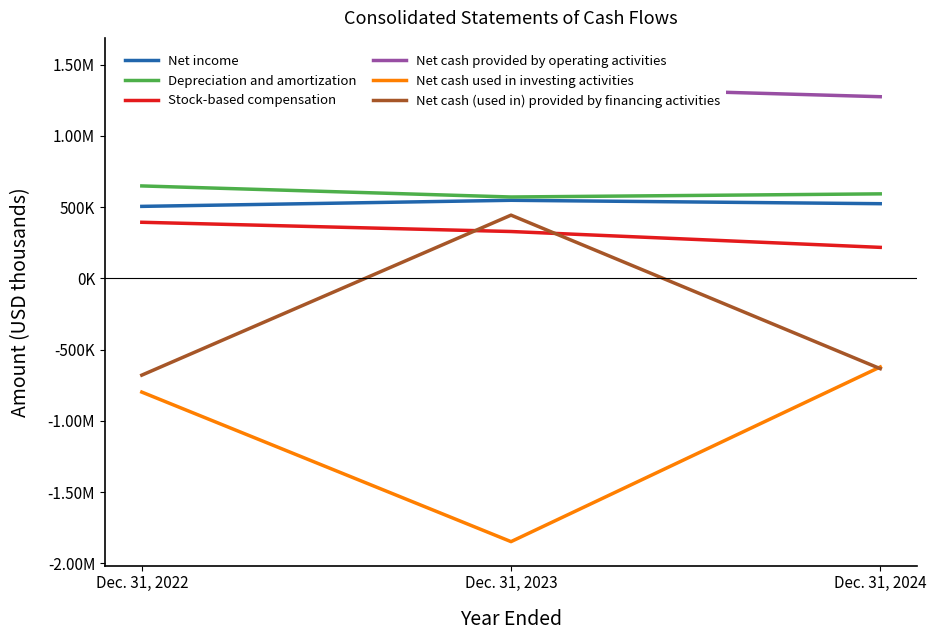

Between Dec. 31, 2022 and Dec. 31, 2024, which is larger?

Dec. 31, 2024